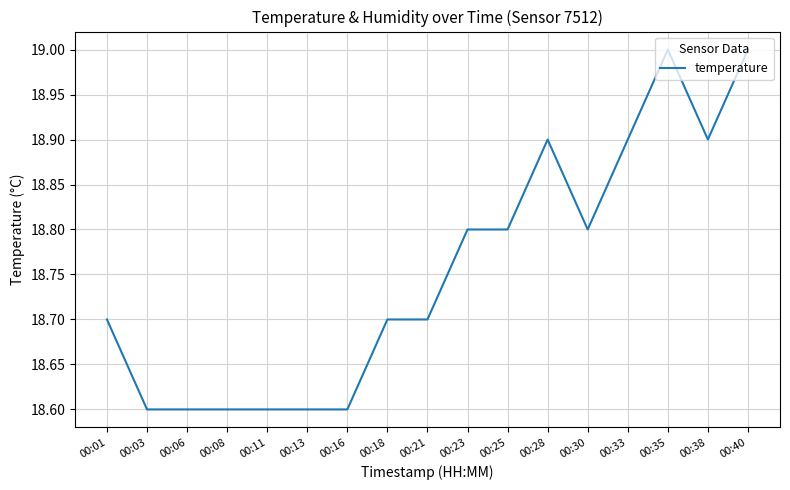

Which has a higher value, 00:11 or 00:21?

00:21